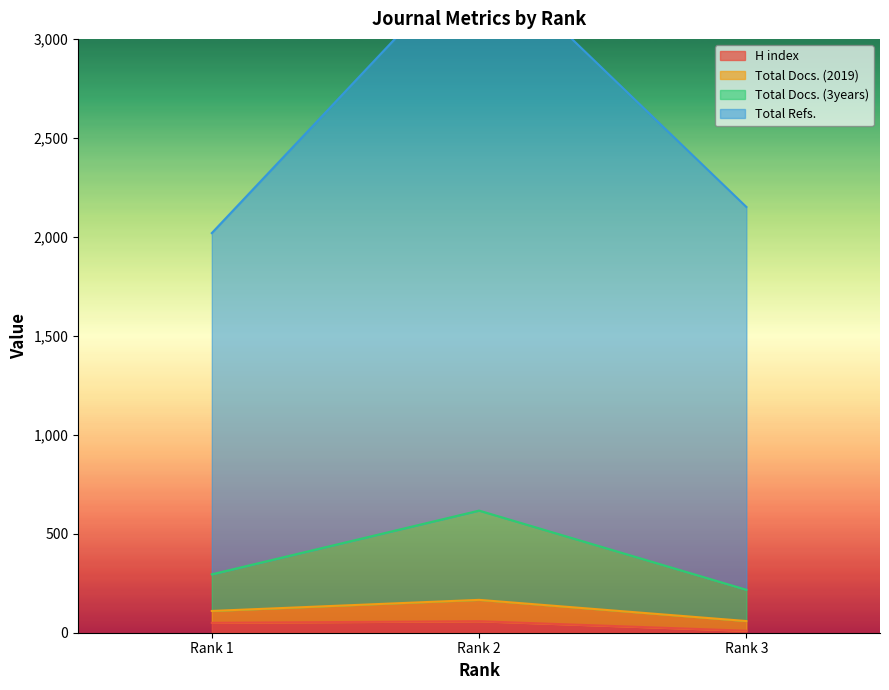

Which category has the highest value across all series?

Rank 2